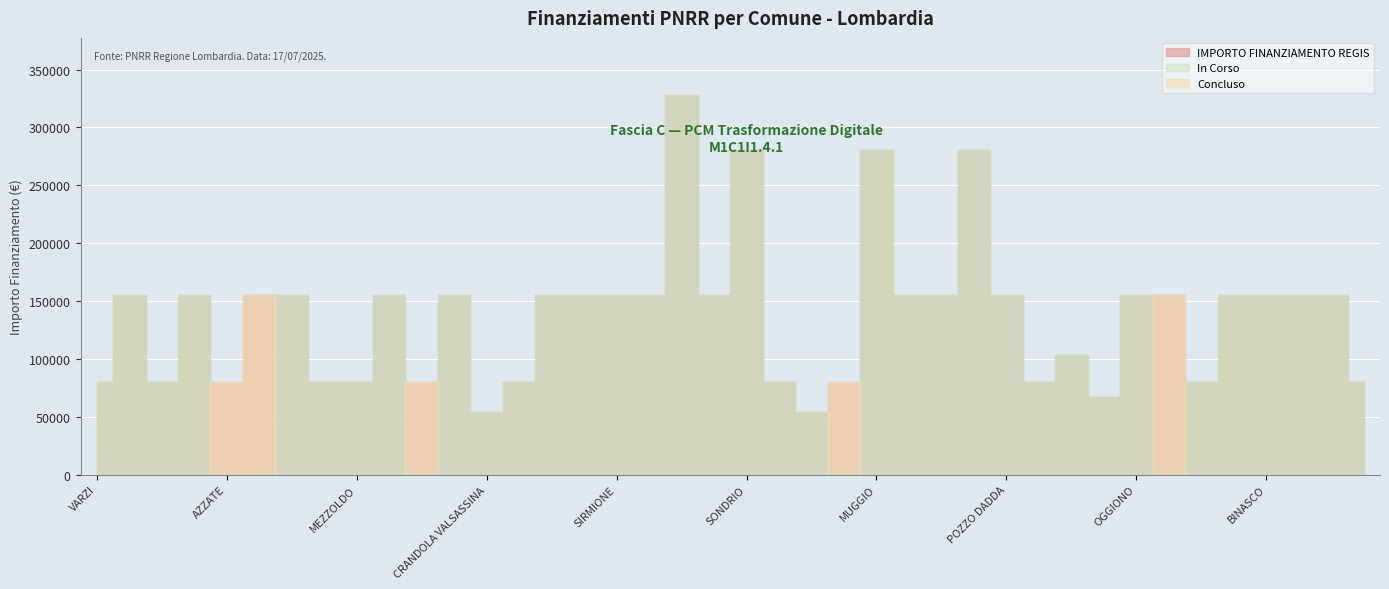

What is the sum of the IMPORTO FINANZIAMENTO REGIS values at FOPPOLO and POZZO DADDA?

235156